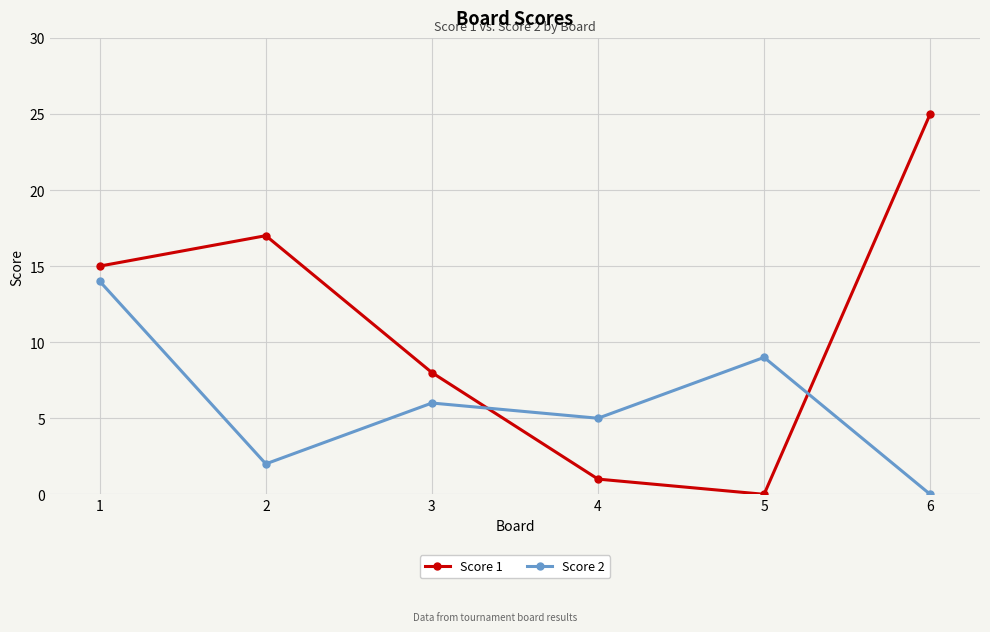

Where do Score 2 and Score 1 first cross each other?

3 and 4